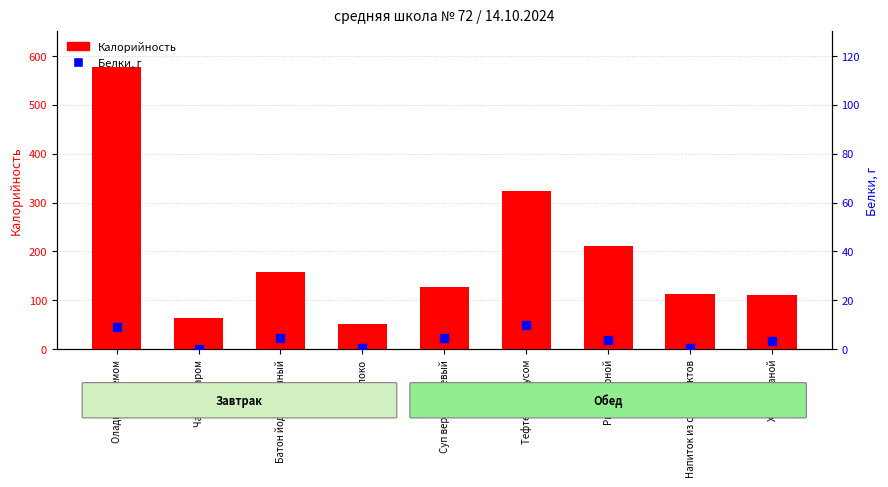

Which series reaches the maximum Y coordinate?

Калорийность